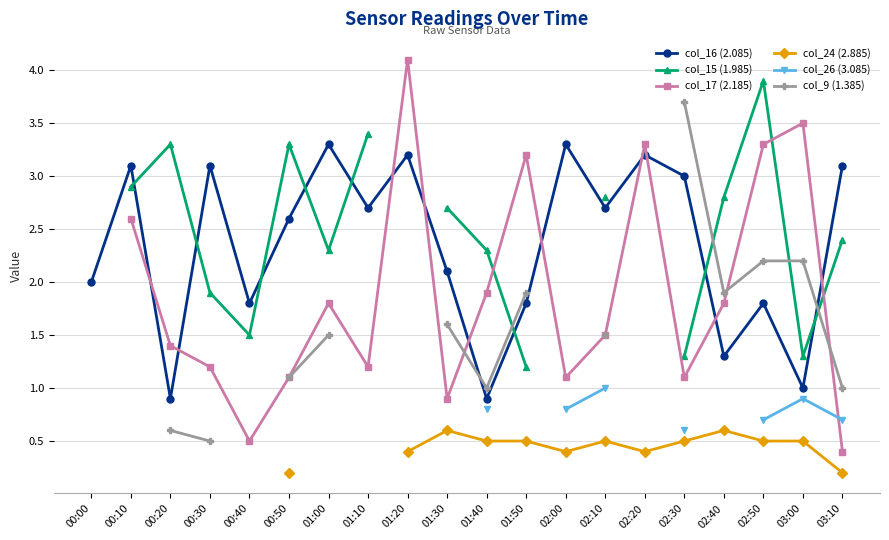

What is the label of the 10th point from the left?

01:30